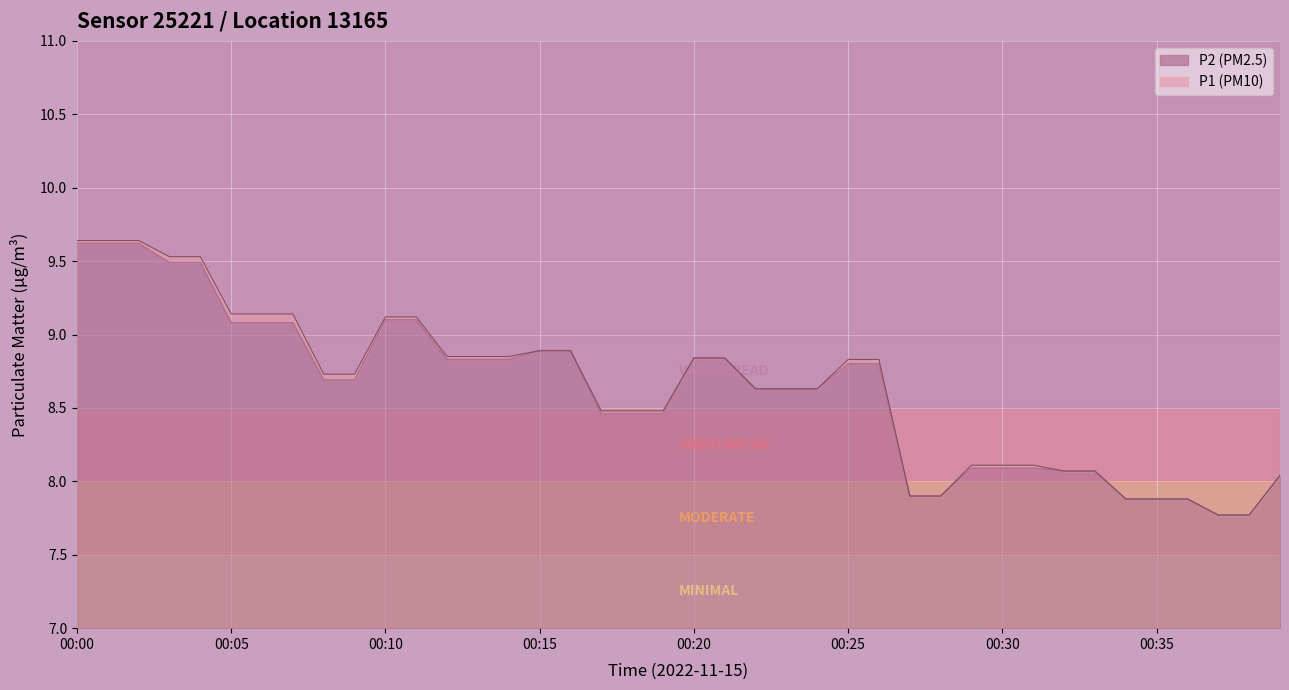

What is the sum of the P1 values at 00:29 and 00:03?

17.6